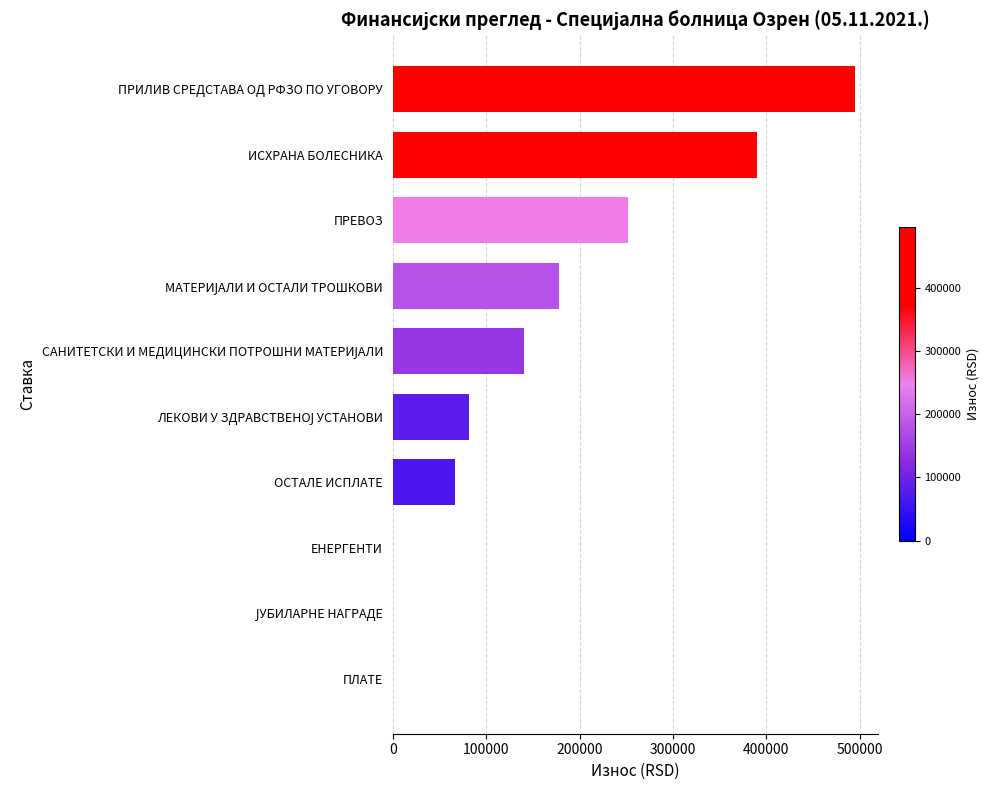

Count the number of categories in the chart.

10